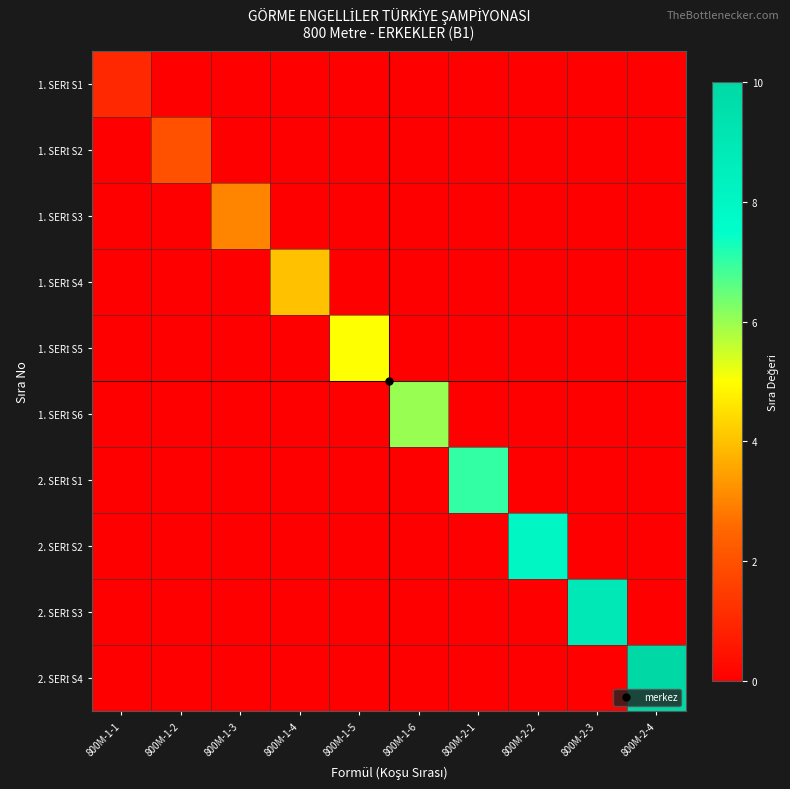

What is the greatest value displayed?

10